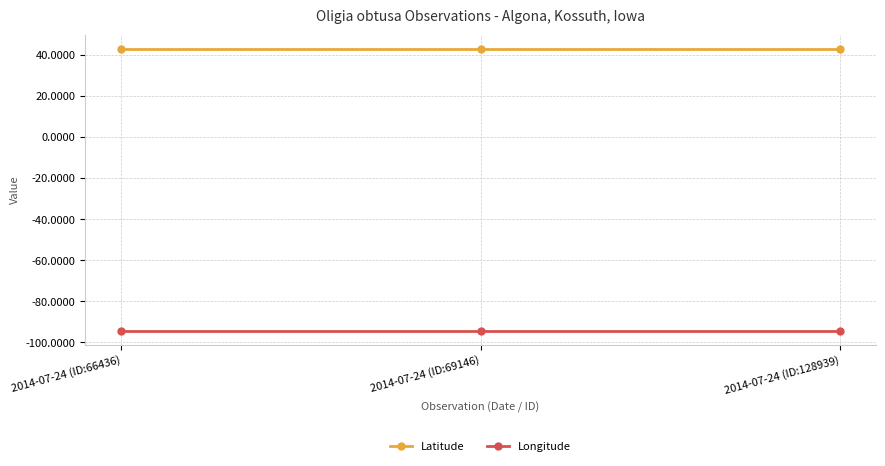

The value of Latitude at 2014-07-24 (ID:66436) is 43.1. True or false?

True